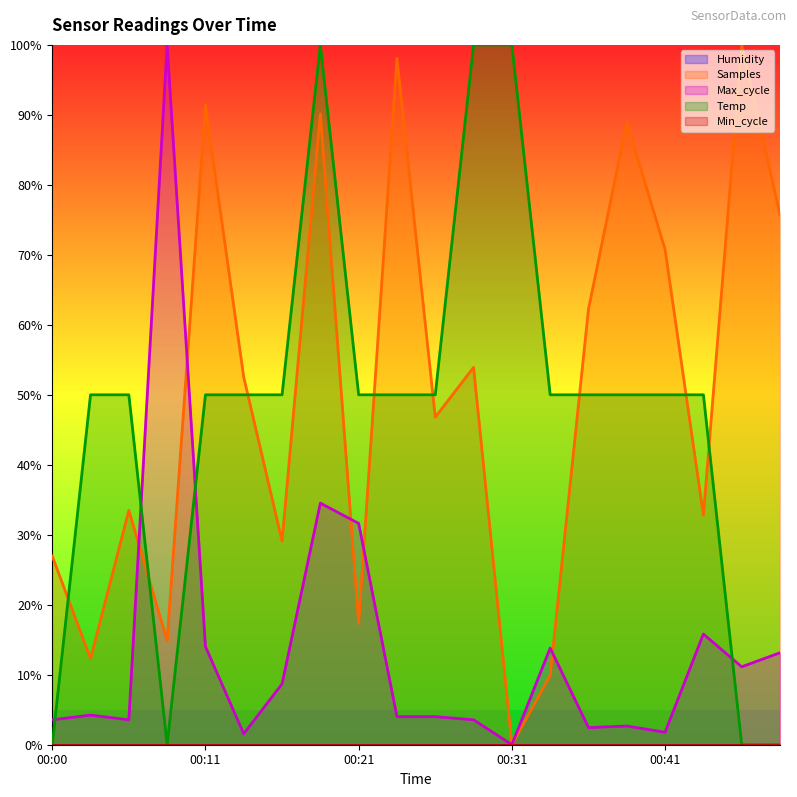

Reading right to left, extract all data points from this chart.

Temp: 00:49=0.0	00:46=0.0	00:43=50.0	00:41=50.0	00:38=50.0	00:36=50.0	00:33=50.0	00:31=100.0	00:28=100.0	00:26=50.0	00:23=50.0	00:21=50.0	00:18=100.0	00:16=50.0	00:13=50.0	00:11=50.0	00:08=0.0	00:06=50.0	00:03=50.0	00:00=0.0
Max_cycle: 00:49=13.1	00:46=11.1	00:43=15.8	00:41=1.8	00:38=2.7	00:36=2.4	00:33=13.8	00:31=0.0	00:28=3.6	00:26=4.0	00:23=4.0	00:21=31.6	00:18=34.5	00:16=8.7	00:13=1.6	00:11=14.0	00:08=100.0	00:06=3.6	00:03=4.2	00:00=3.6
Samples: 00:49=75.8	00:46=100.0	00:43=32.8	00:41=70.8	00:38=88.9	00:36=62.2	00:33=9.9	00:31=0.0	00:28=53.9	00:26=46.8	00:23=98.1	00:21=17.3	00:18=90.1	00:16=29.1	00:13=52.5	00:11=91.4	00:08=14.9	00:06=33.5	00:03=12.3	00:00=27.0